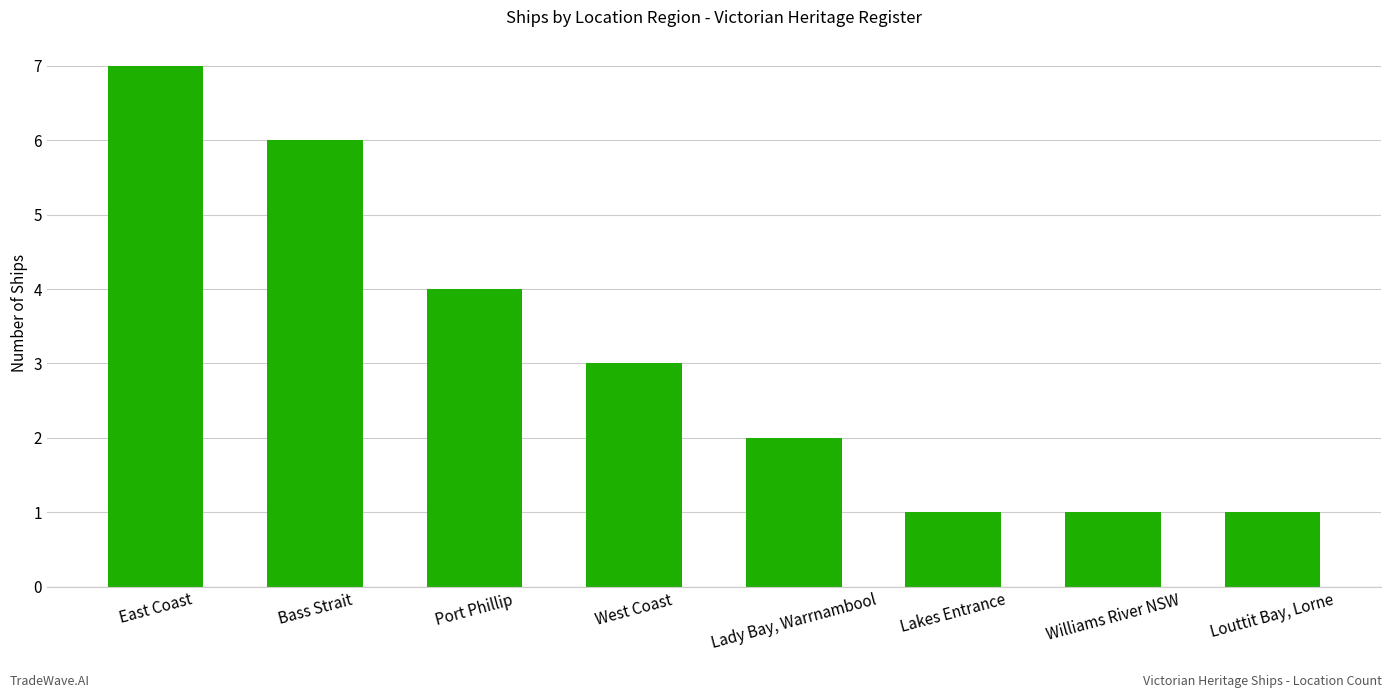

What is the value of the 1st bar from the left?

7